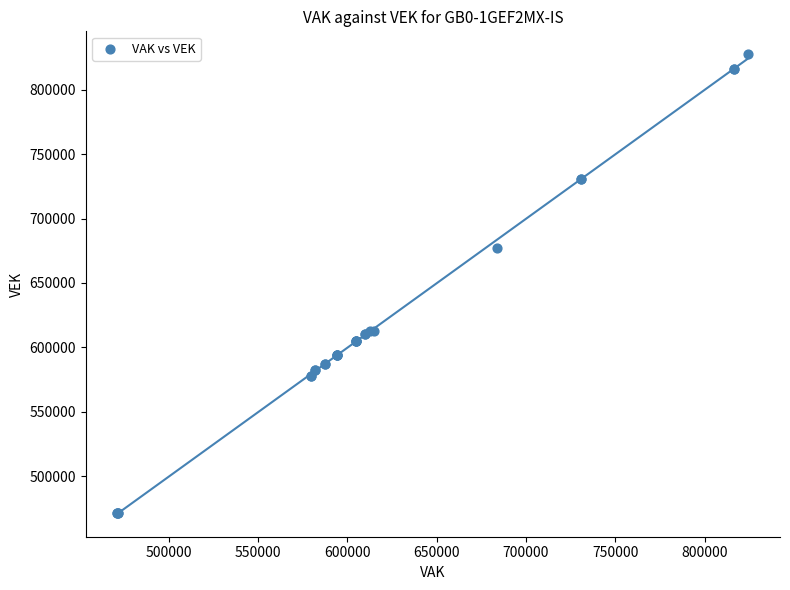

What Y value in the scatter plot is closest to 649365?

677119